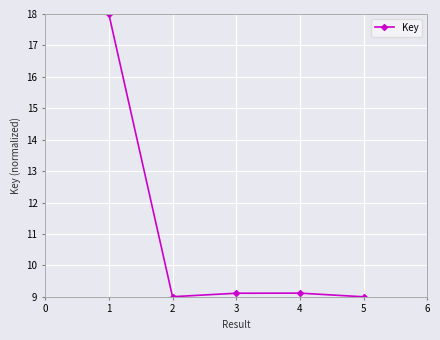

Approximately how many times larger is the value at 5 compared to 1?

0.5